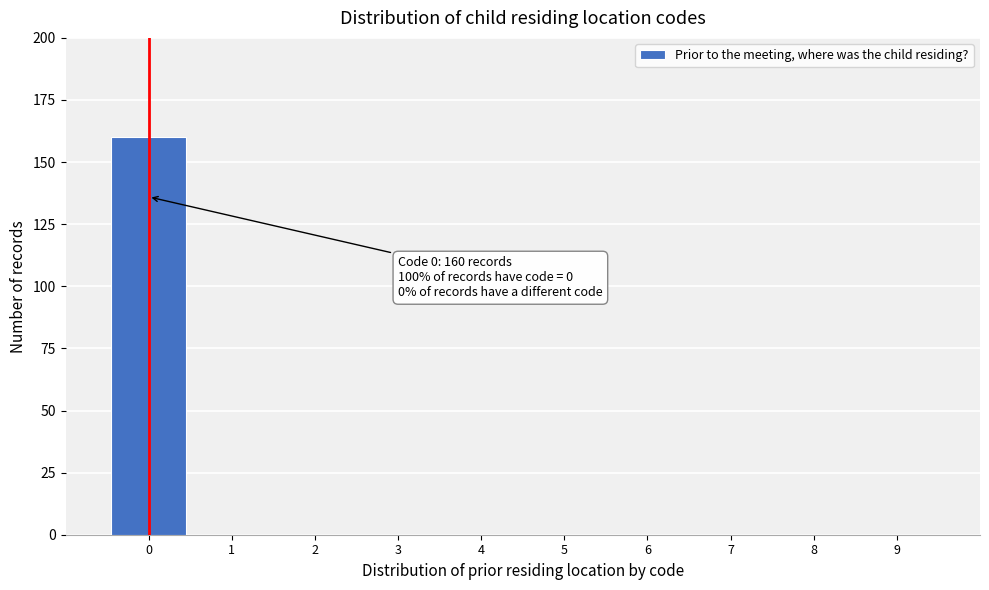

Reading left to right, extract all data points from this chart.

0=160	1=0	2=0	3=0	4=0	5=0	6=0	7=0	8=0	9=0